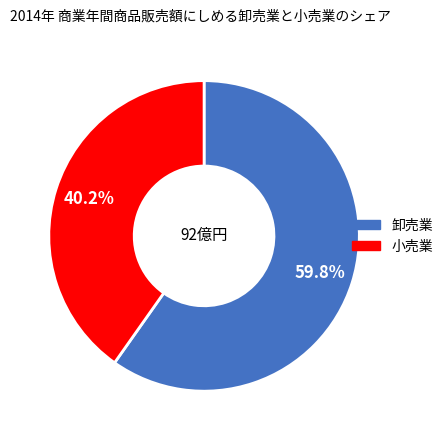

Is there a majority slice in this chart?

Yes